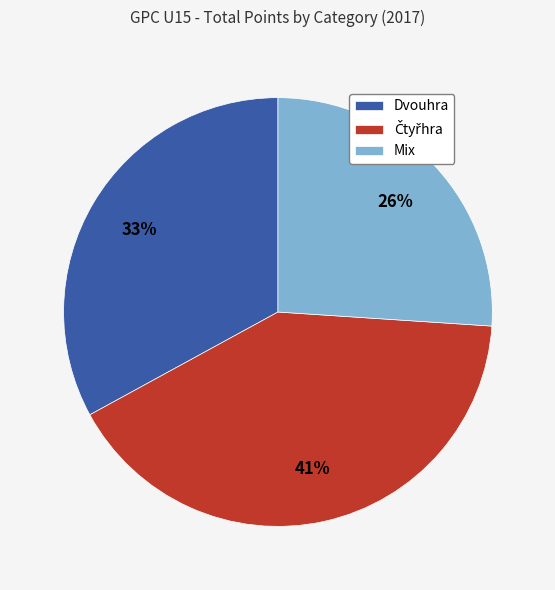

What percentage is the Dvouhra slice, to the nearest percent?

33%